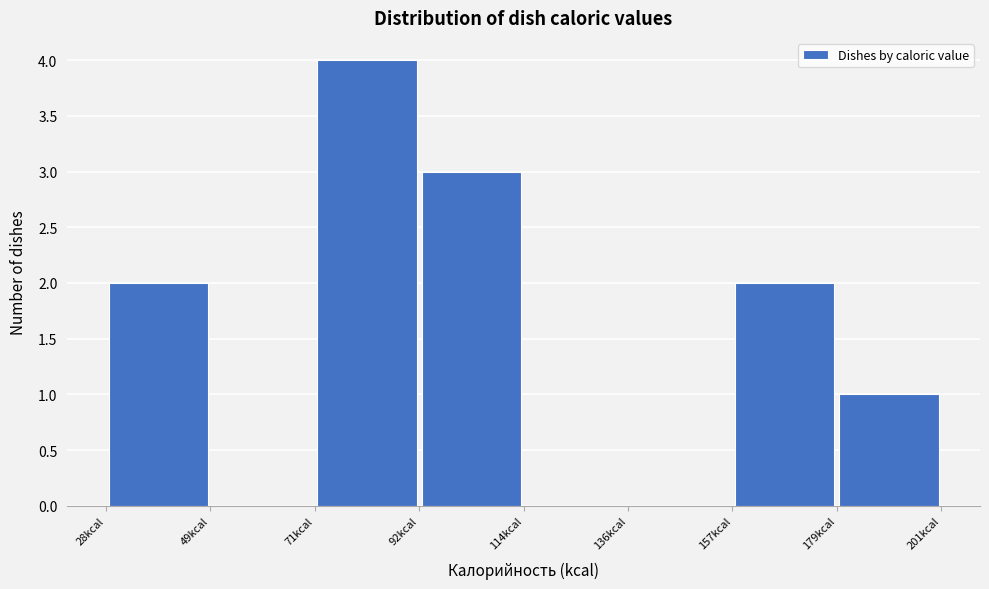

Over which range of the x-axis is the bar tallest?

70 to 95